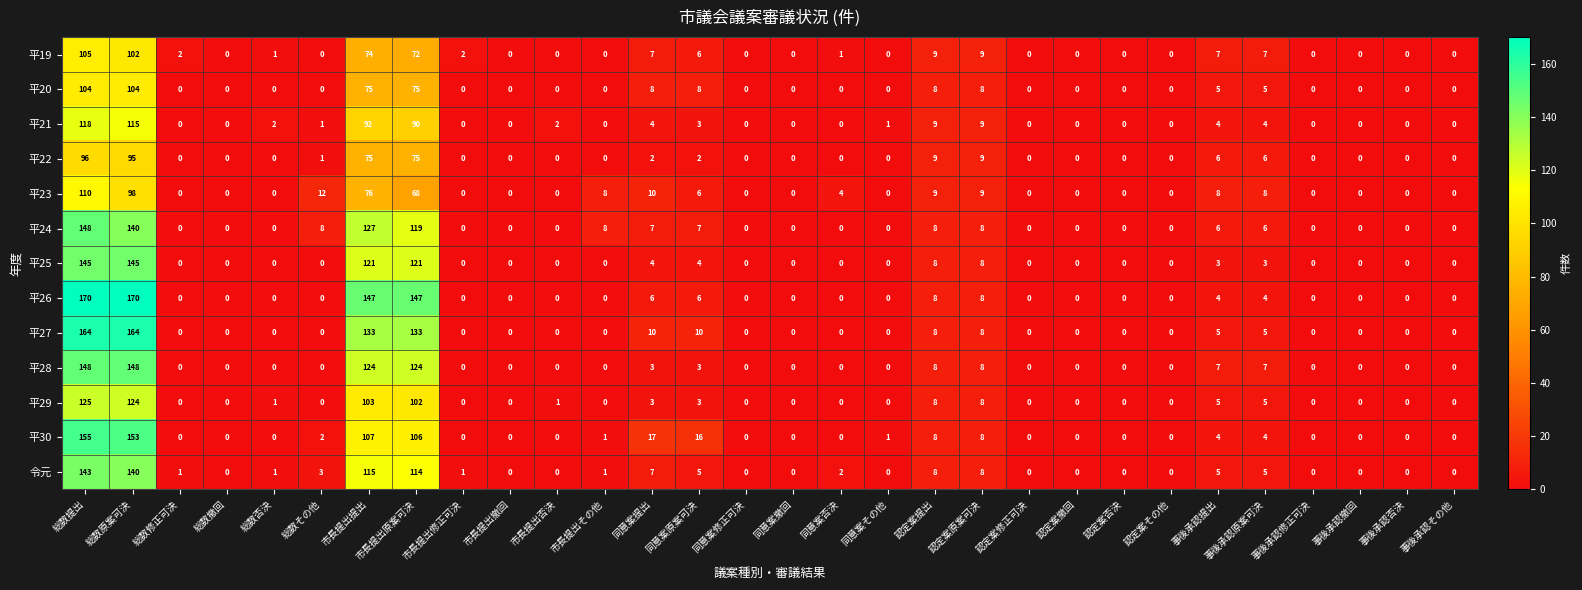

What is the total value across all series at 認定案原案可決?

108